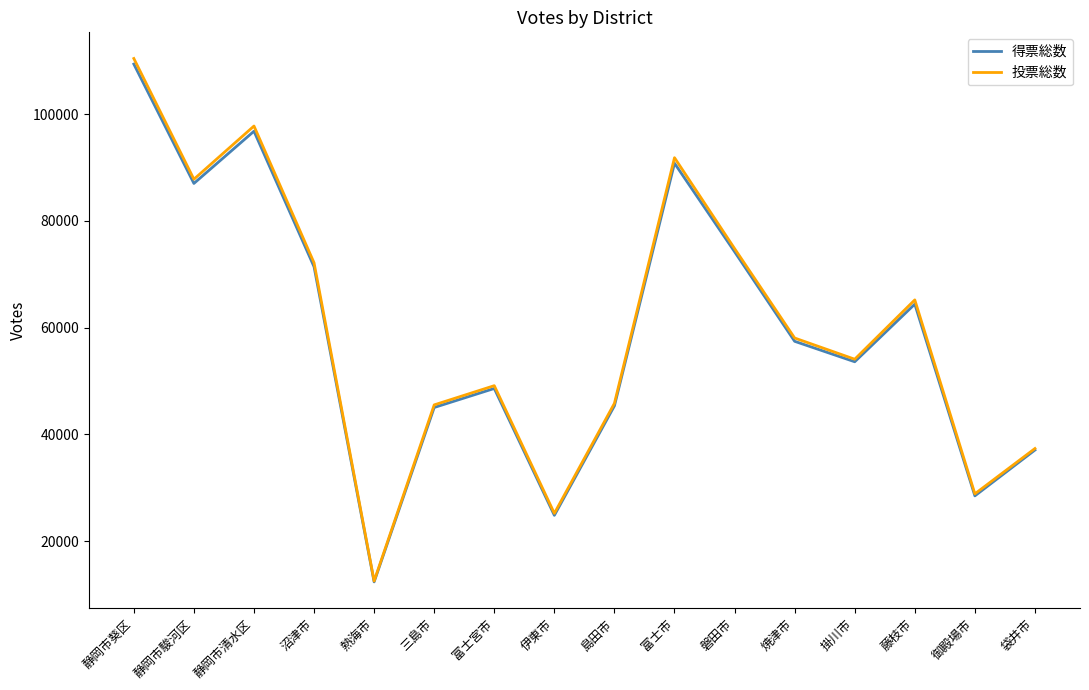

What is the total value across all series at 三島市?

90600